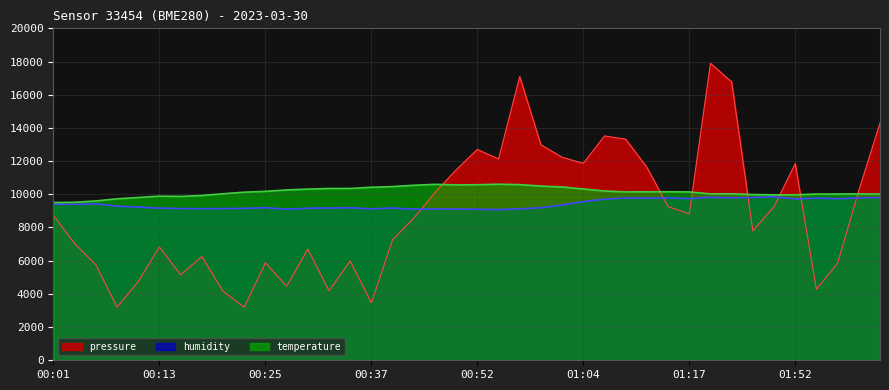

What is the label of the 34th point from the right?

00:15